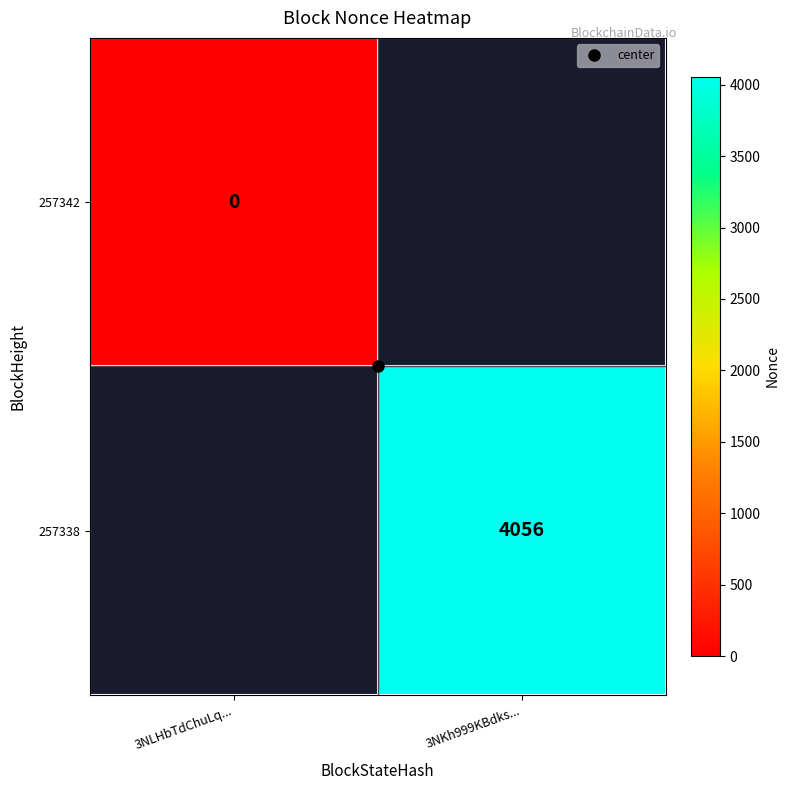

At how many categories does at least one series exceed 2284?

1